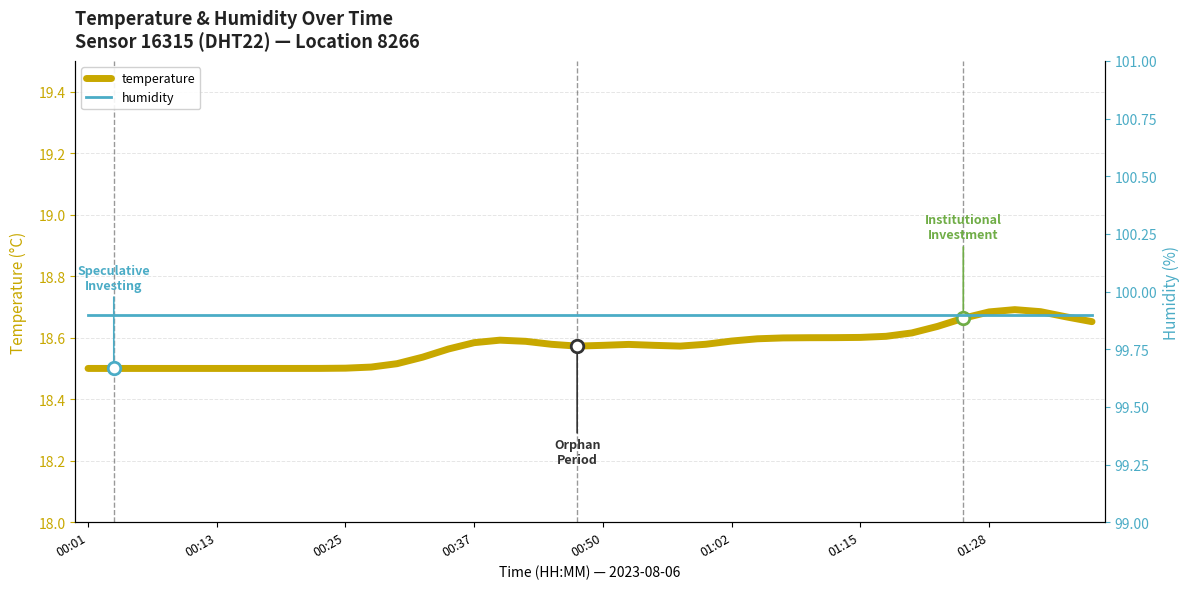

Is this an area chart (filled region under the line)?

No